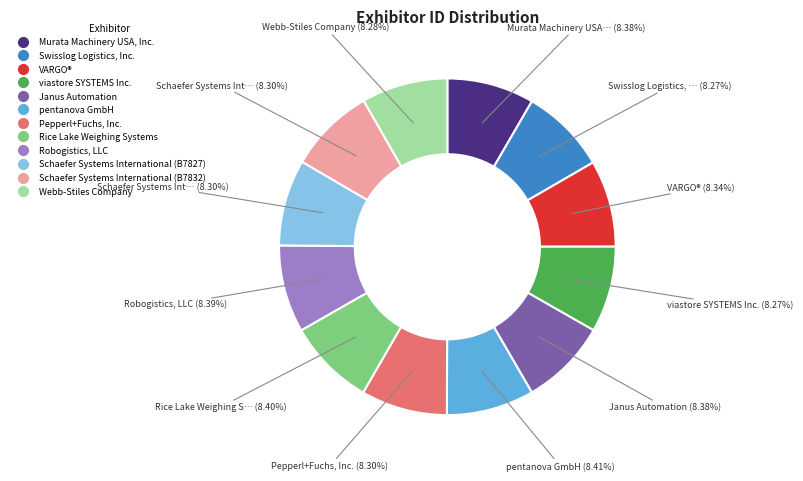

What is the ratio of the value at VARGO® to the value at pentanova GmbH?

1.0